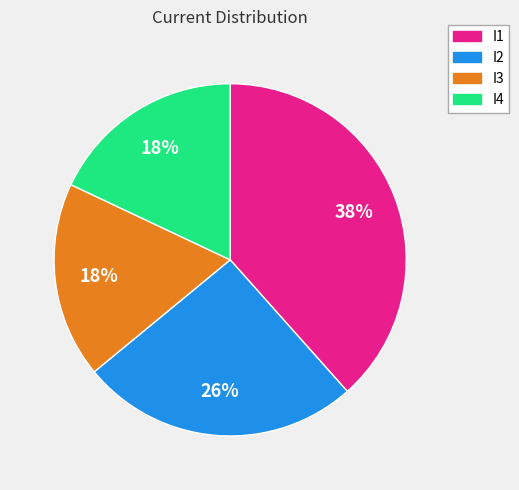

To the nearest percent, what portion does I2 represent?

26%